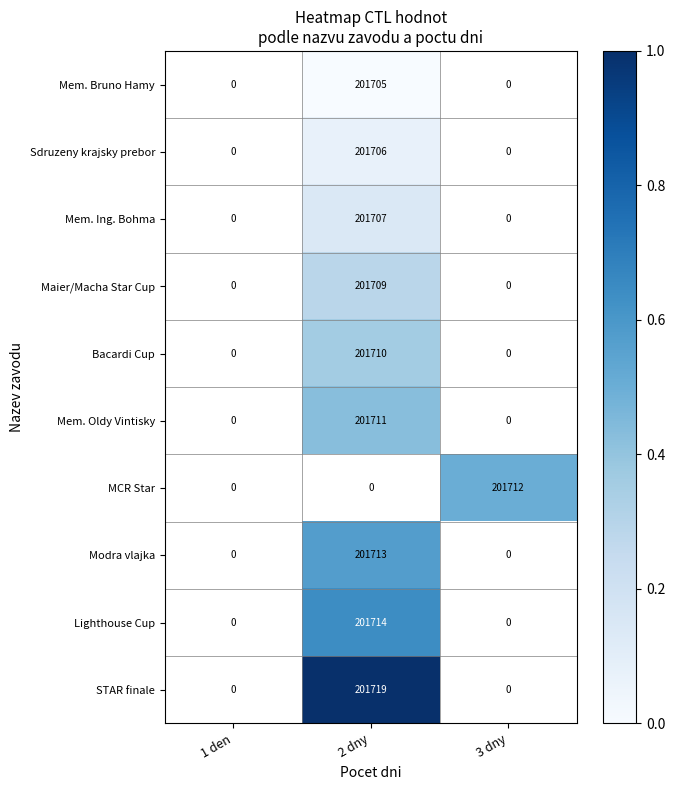

Between 3 dny and 2 dny, which is larger?

2 dny